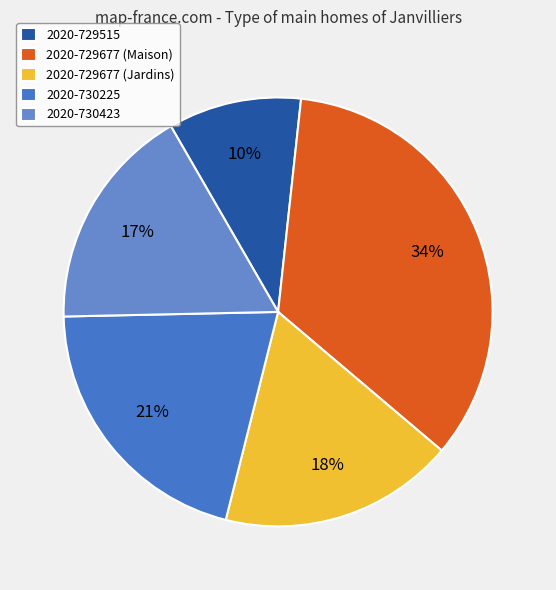

What is the ratio of the value at 2020-730423 to the value at 2020-729677 (Maison)?

0.5